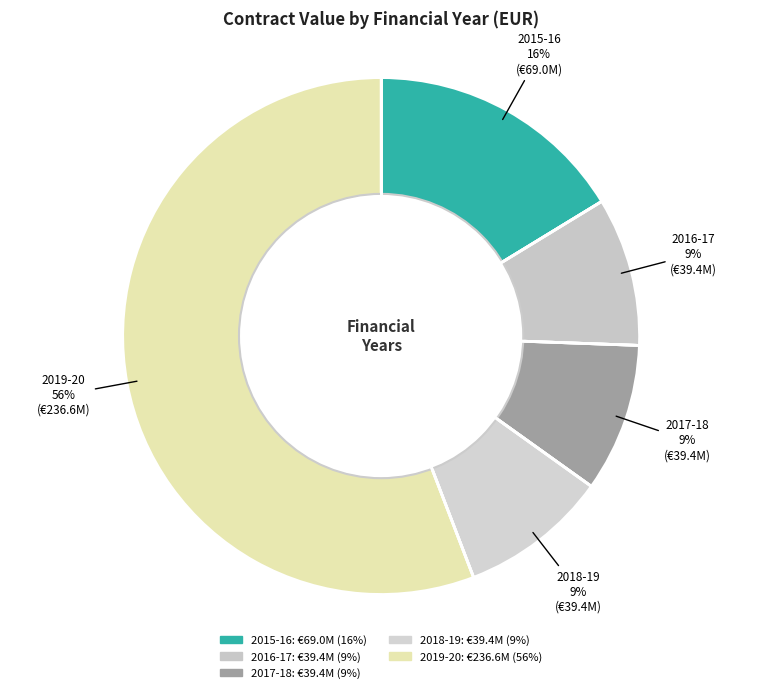

What is the smallest slice in the pie chart?

April 2016 - March 2017